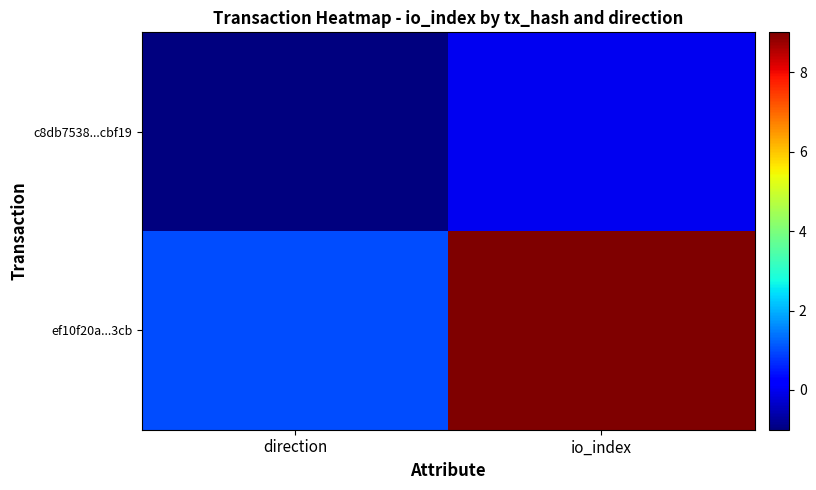

What is the total value across all series at io_index?

9